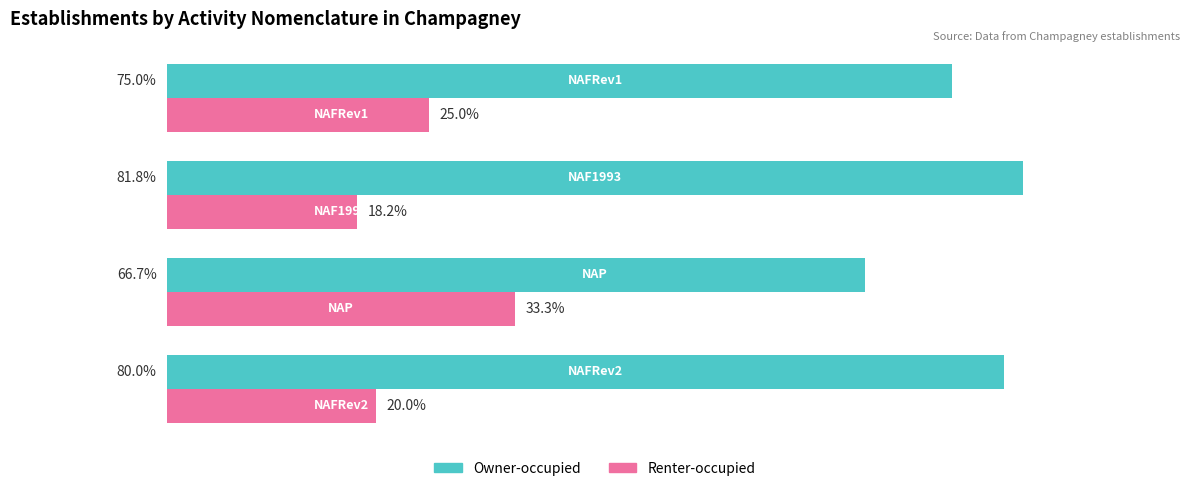

Rank the series by their average value, from highest to lowest.

Owner-occupied, Renter-occupied